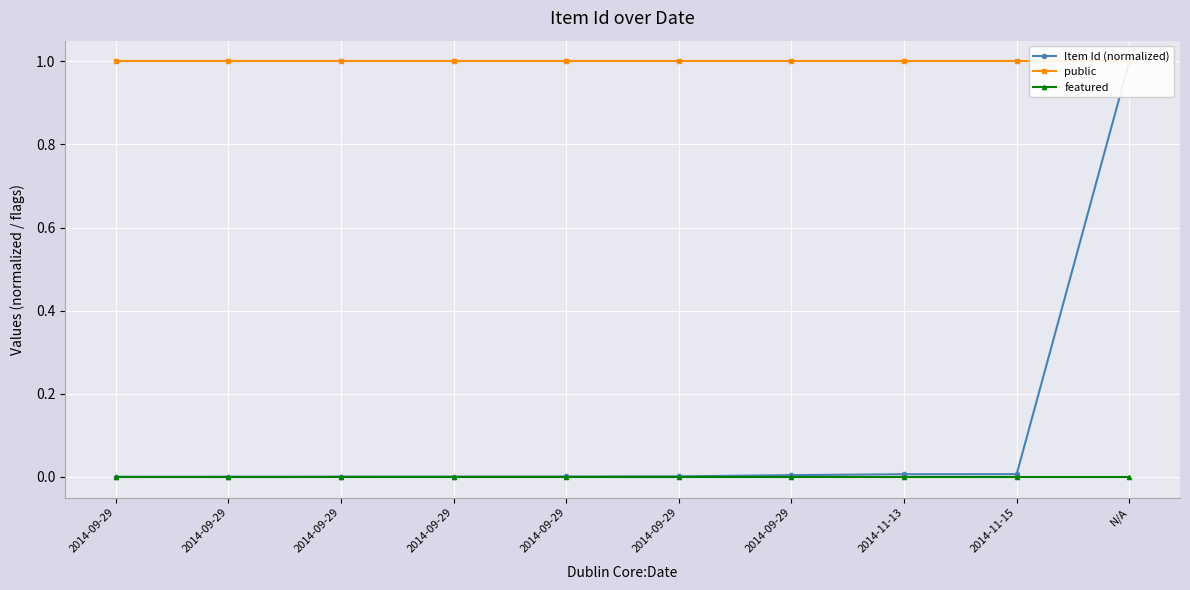

Is the value of featured at N/A greater than the value of Item Id (normalized) at 2014-11-13?

No